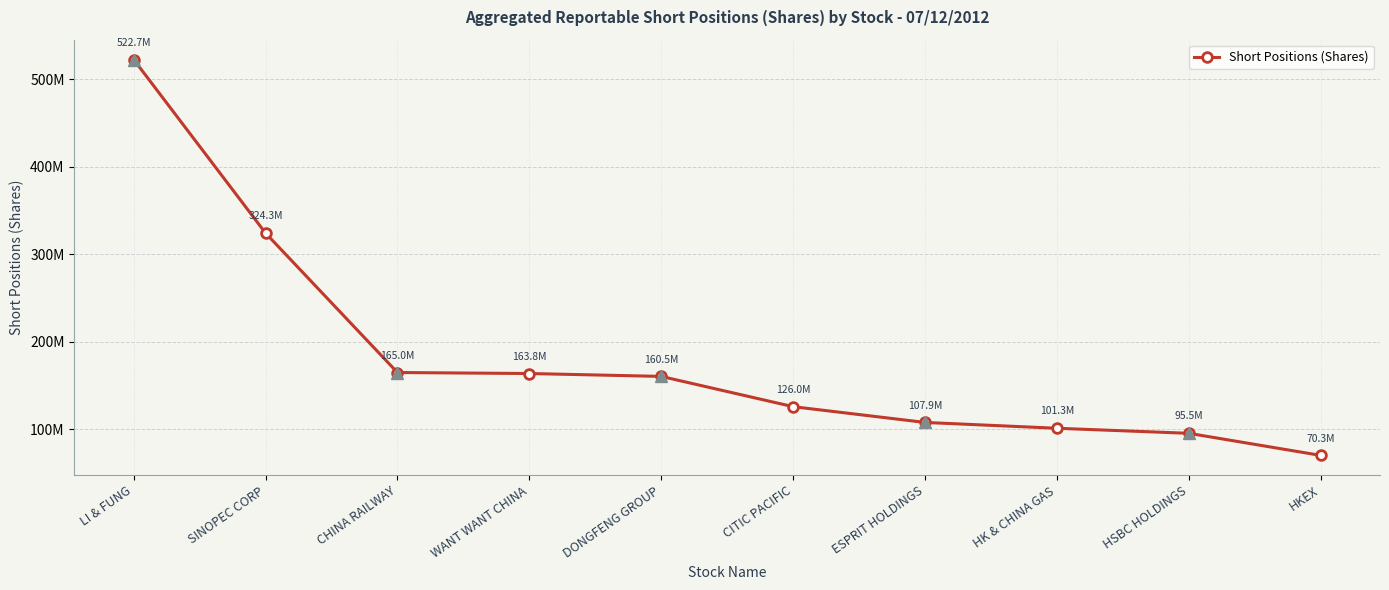

What is the ratio of the value at LI & FUNG to the value at HKEX?

7.4